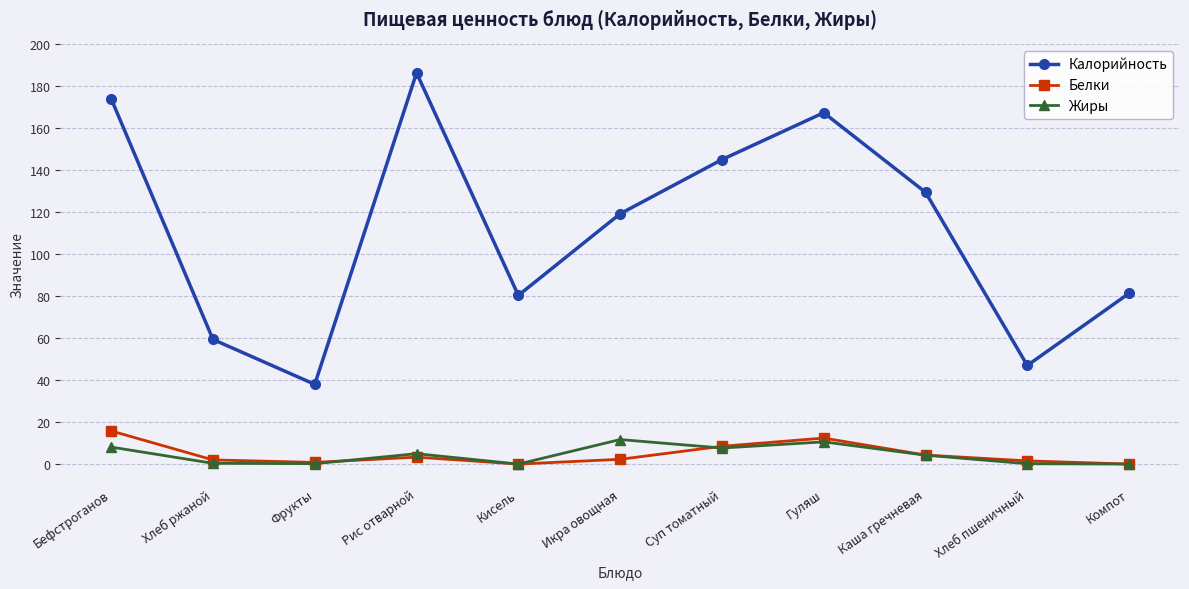

True or false: Калорийность and Белки cross at least once.

False